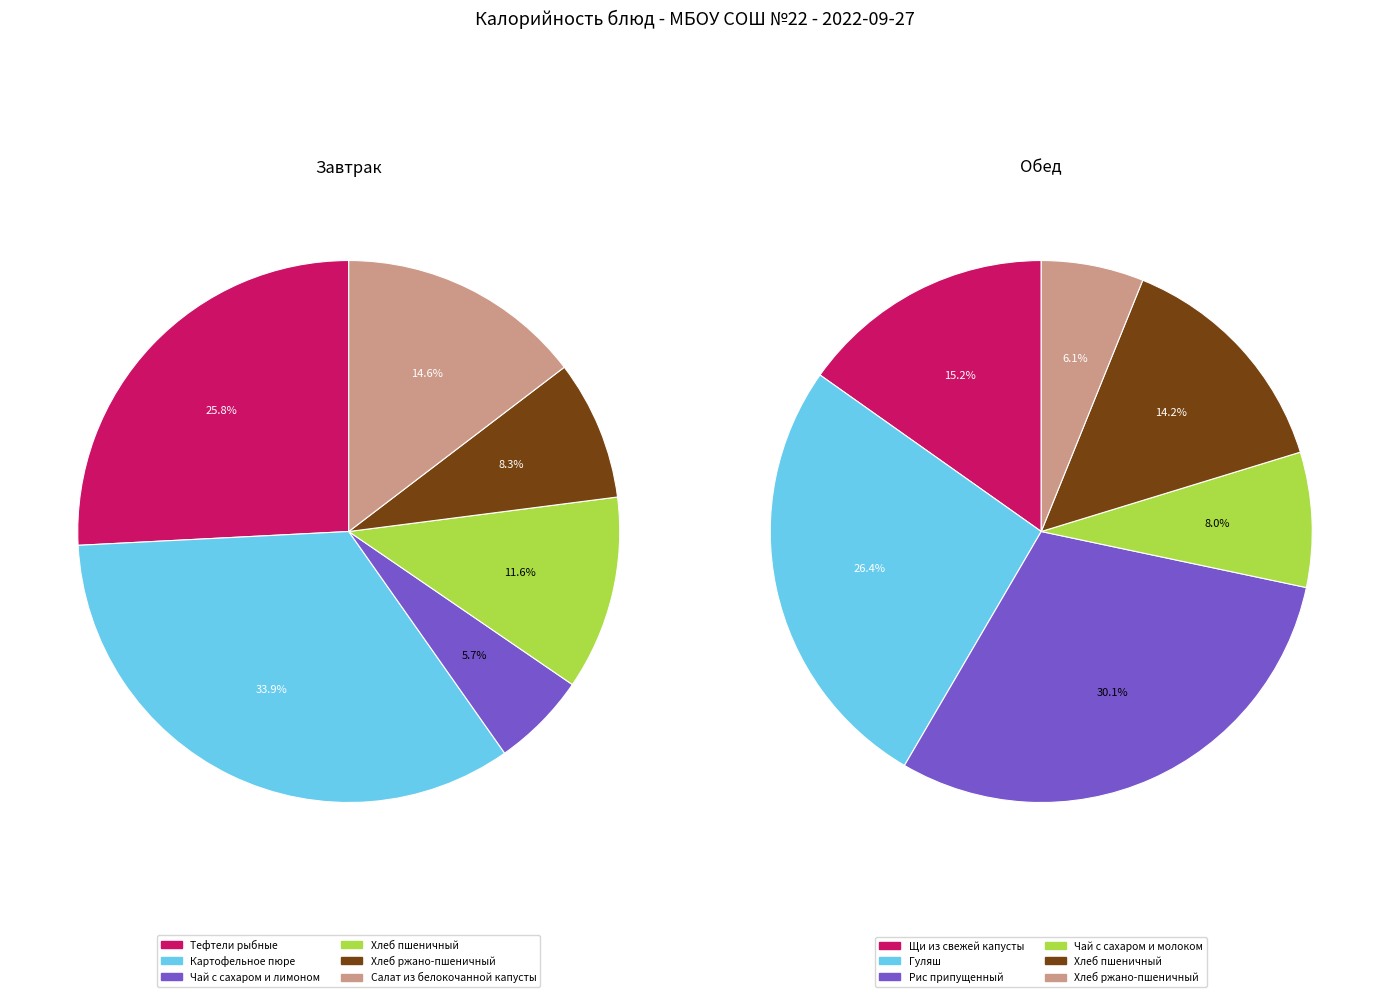

How many segments does this pie chart have?

12